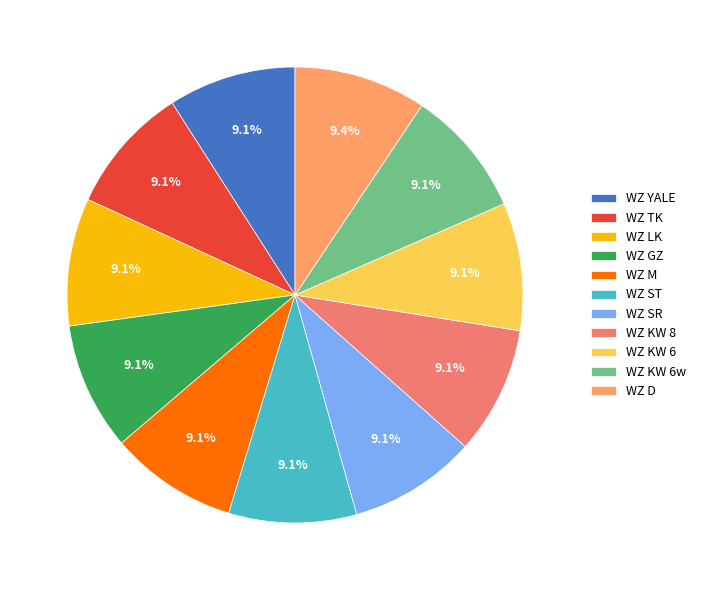

What percentage is the WZ YALE slice, to the nearest percent?

9%